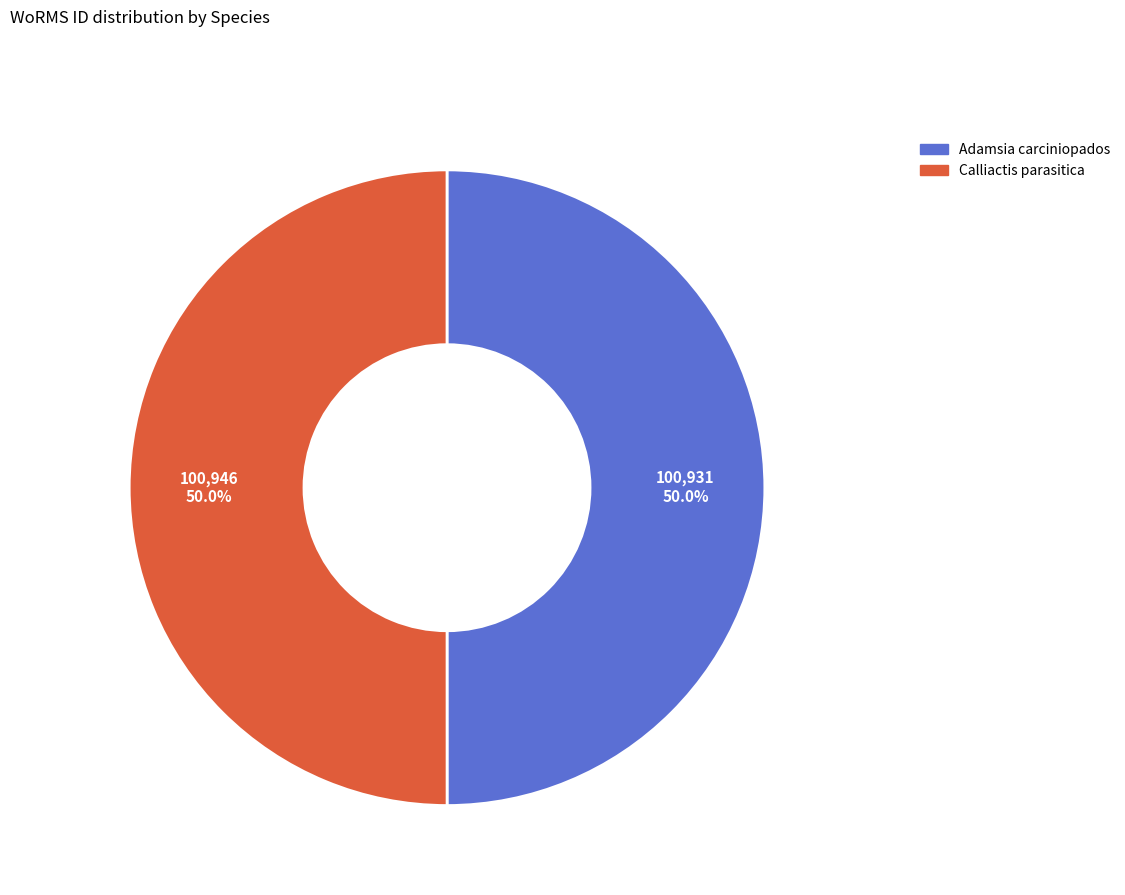

To the nearest percent, what is the average slice percentage?

50%